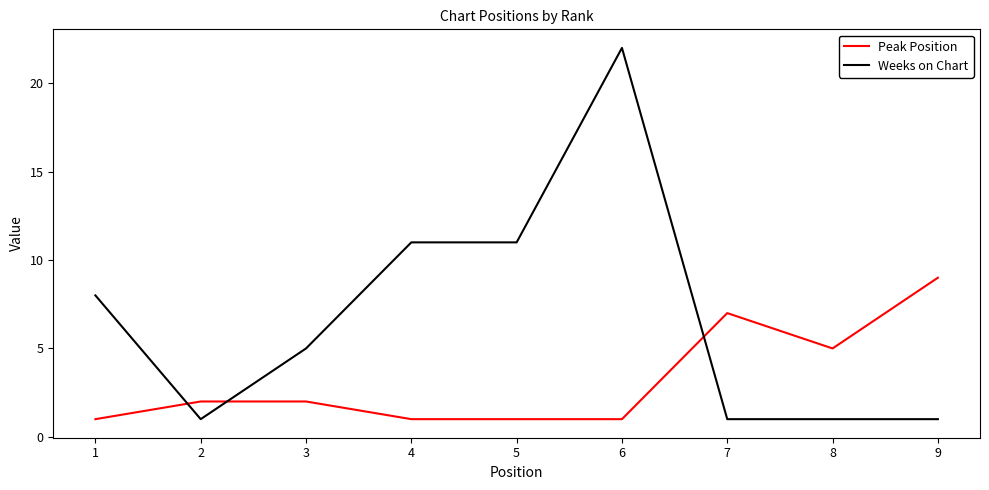

Which series has the widest spread of values?

Weeks on Chart